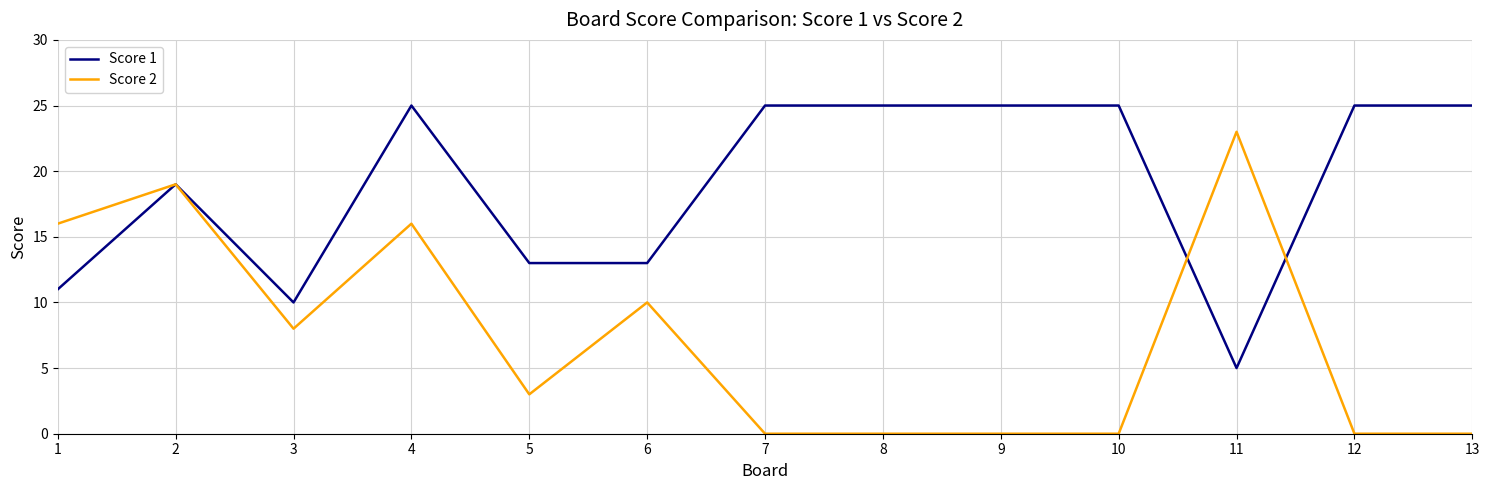

The value of Score 1 at 12 is 25. True or false?

True